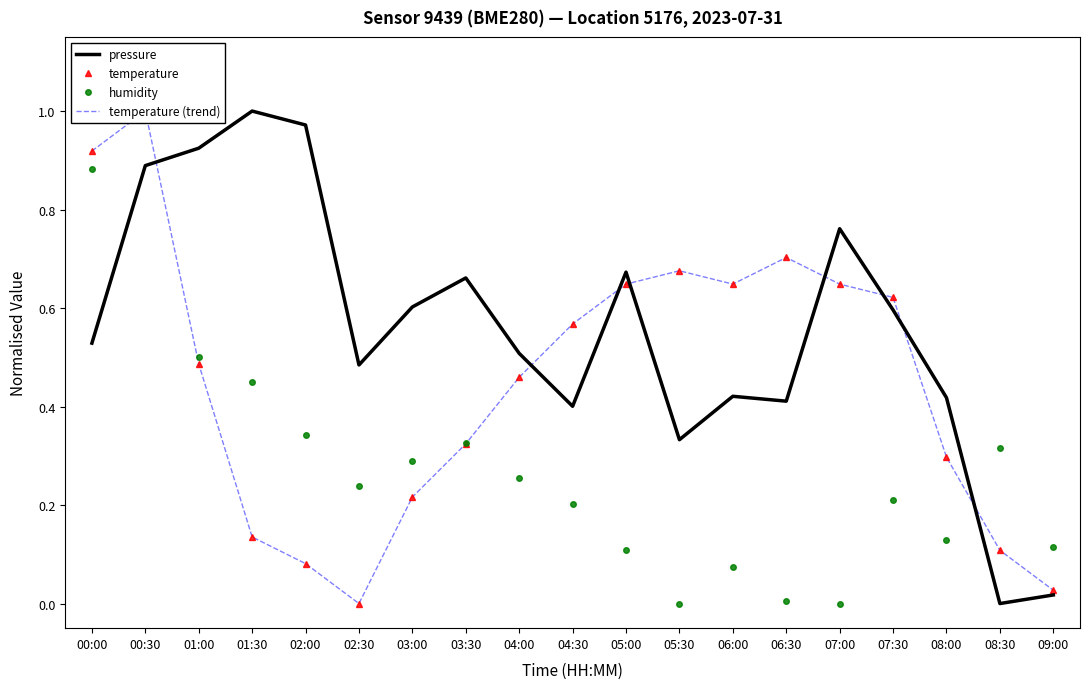

Does the chart have visible grid lines?

No